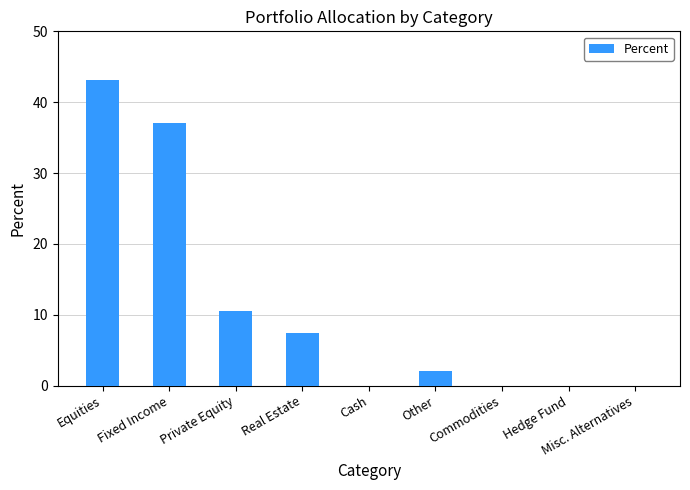

How many distinct data groups are displayed?

1